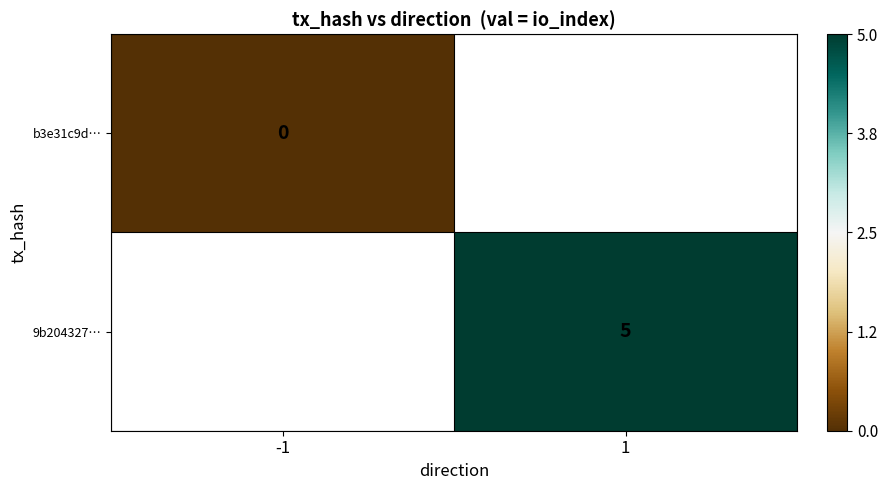

The 9b204327… series shows 8 at 1. True or false?

False